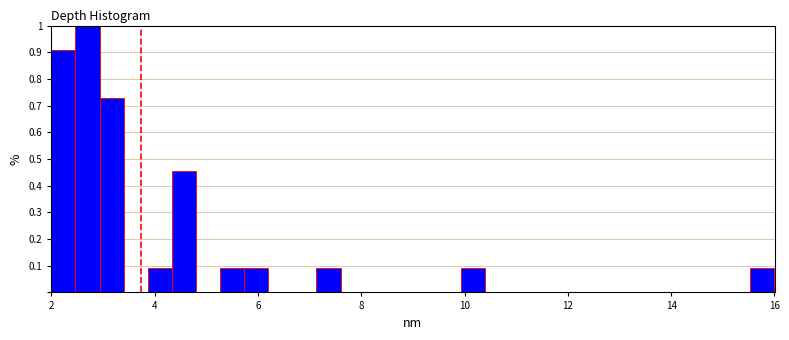

Around what value on the x-axis is the tallest bar? Give the approximate position of its centre, as read against the axis.

2.8